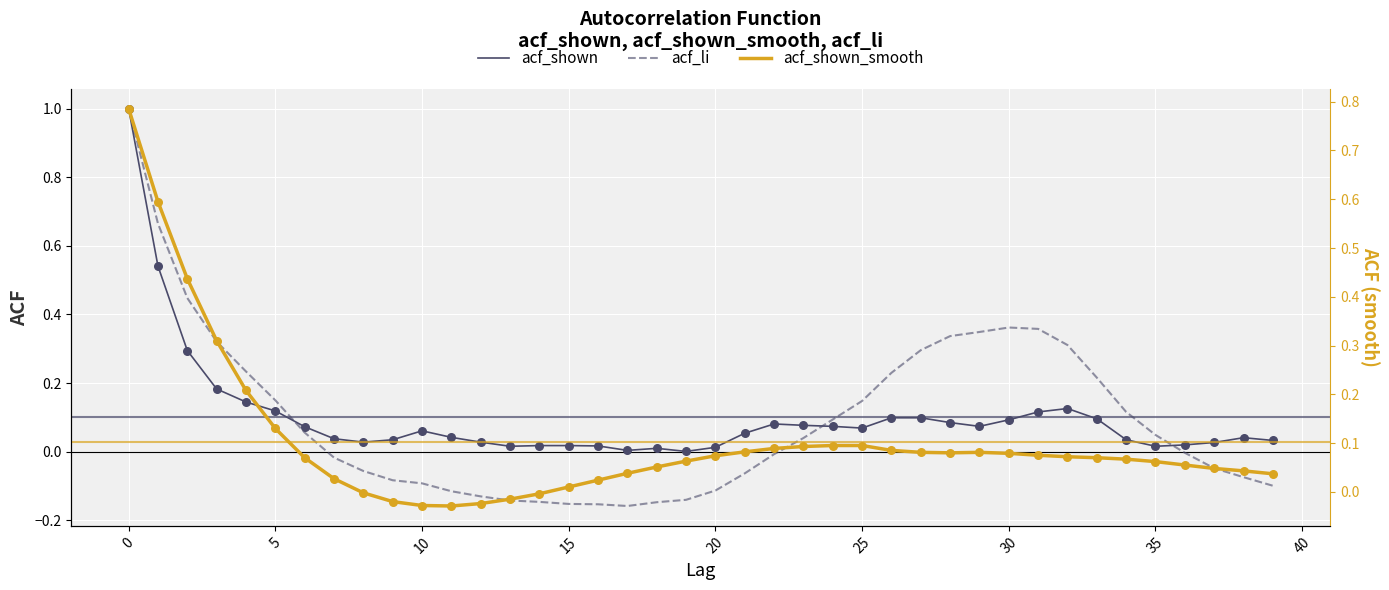

At how many categories does at least one series exceed 0?

40